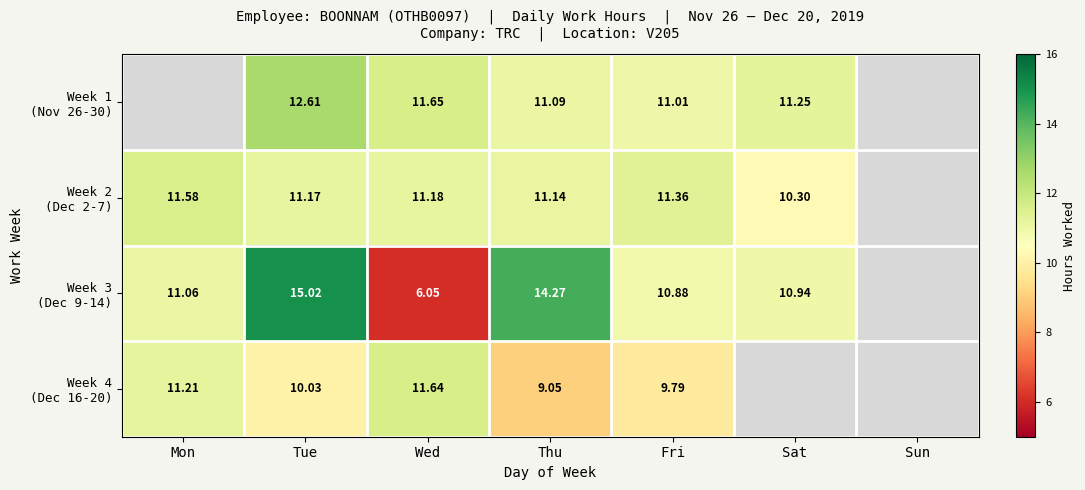

Is the value of Week 1 (Nov 26-30) at Sun greater than the value of Week 2 (Dec 2-7) at Mon?

No